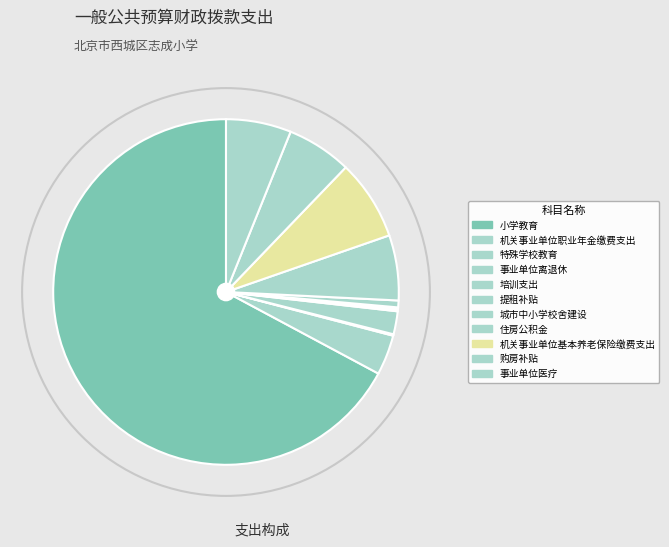

What portion of the pie excludes 事业单位医疗?

93.9%